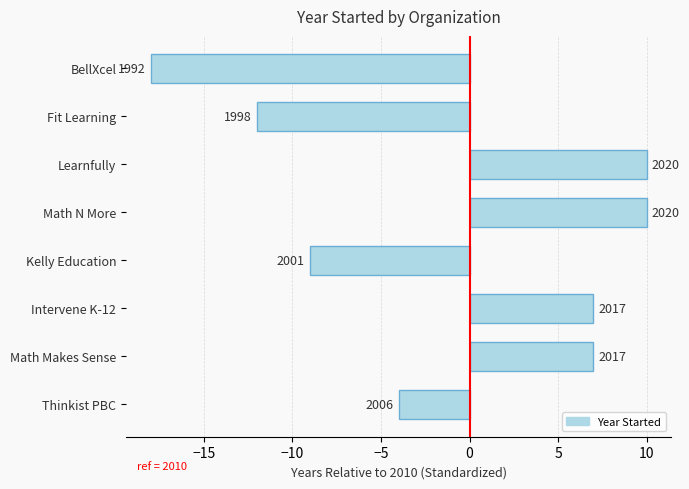

What is the difference between the second highest and second lowest values?

22